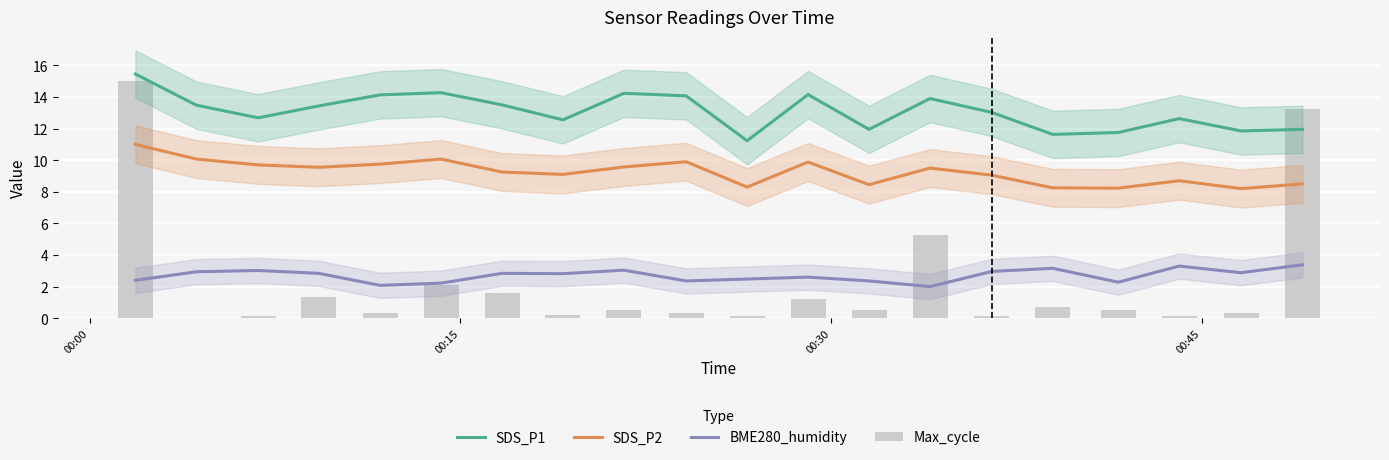

How many values in the Max_cycle series exceed 0?

19